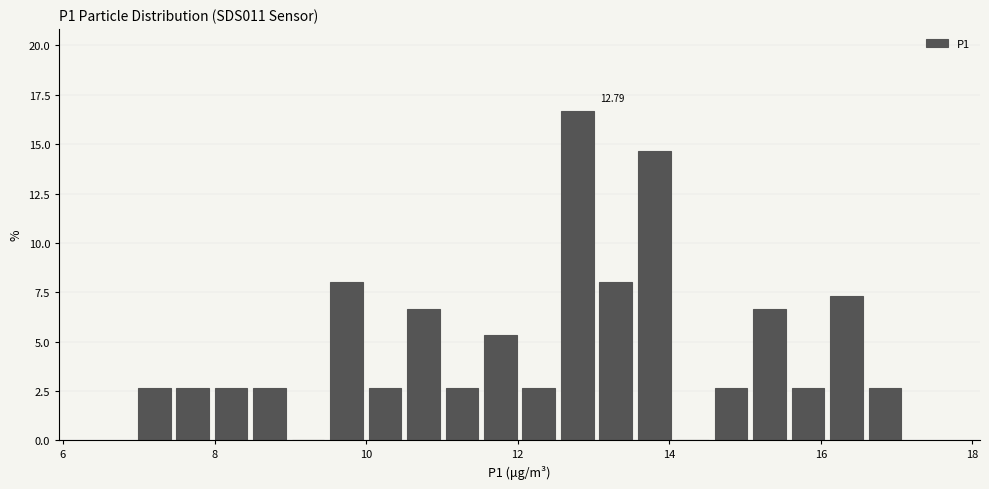

Around what value on the x-axis is the tallest bar? Give the approximate position of its centre, as read against the axis.

12.8